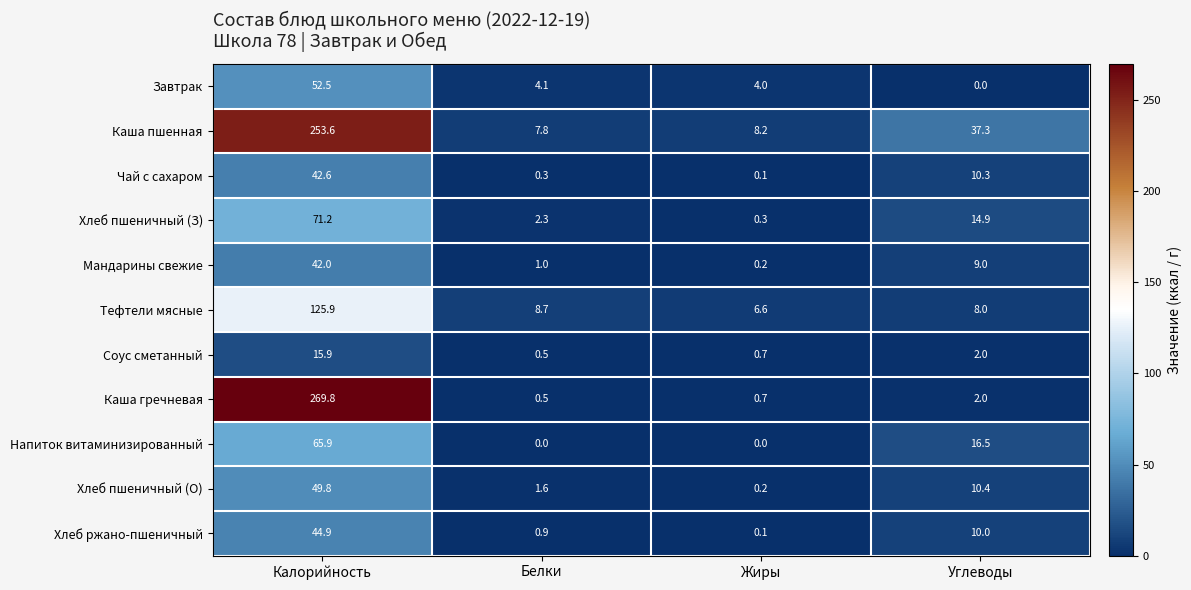

What is the greatest value displayed?

269.8